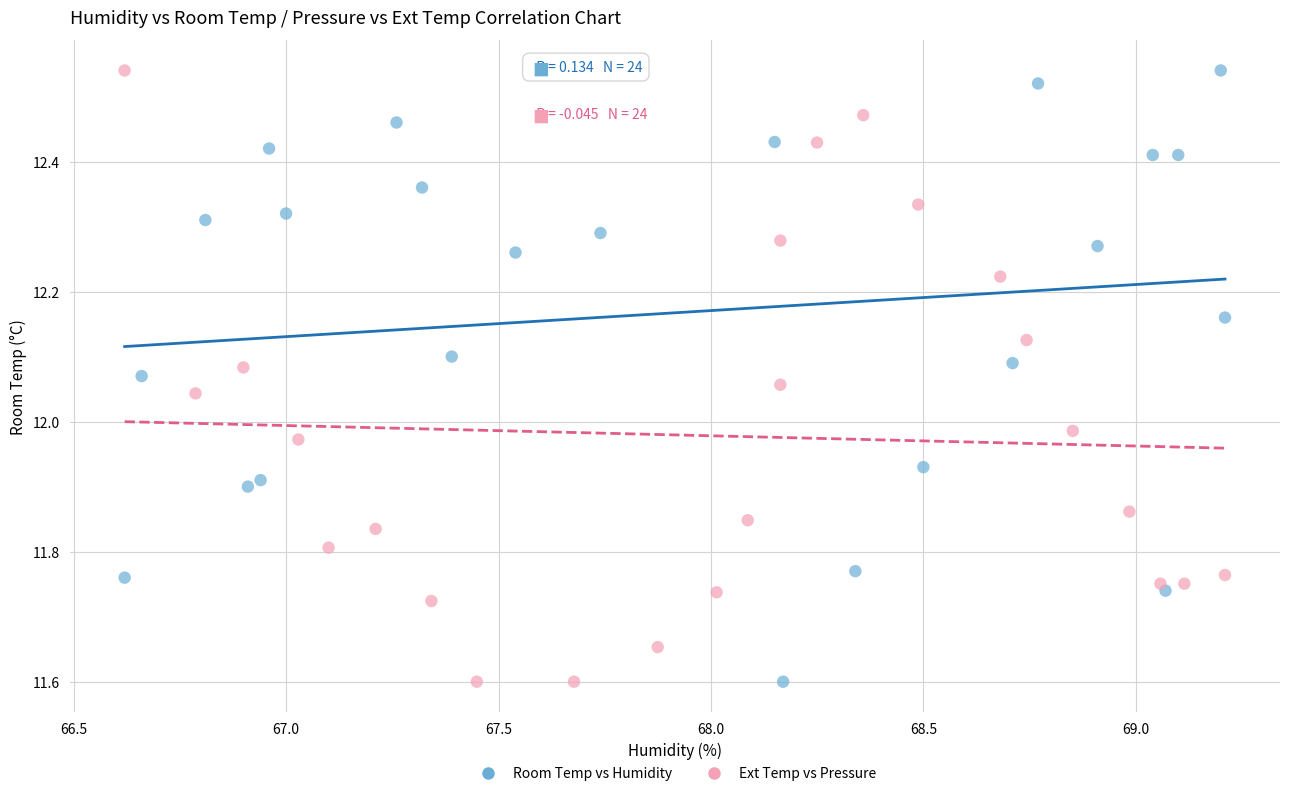

What are all the series names shown in the legend?

Room Temp vs Humidity, Ext Temp vs Pressure